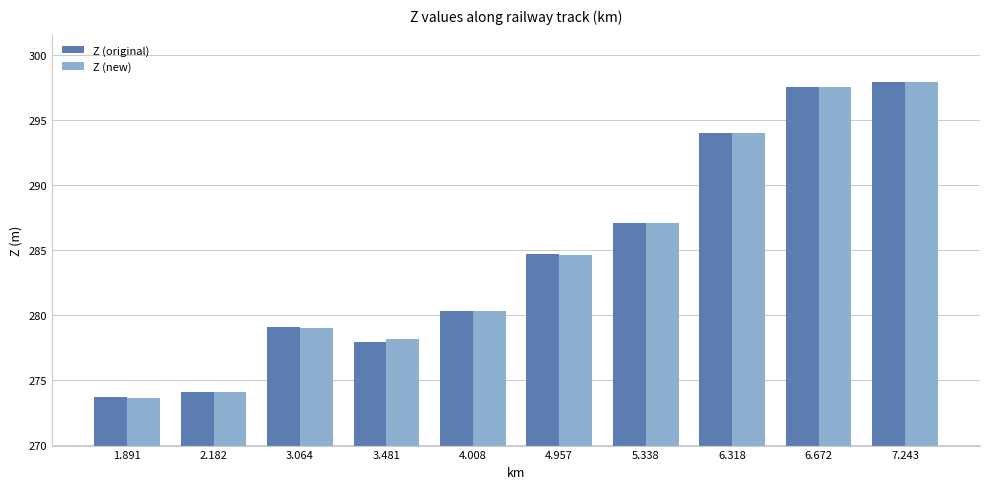

The value of Z (original) at 4.008 is 178.9. True or false?

False